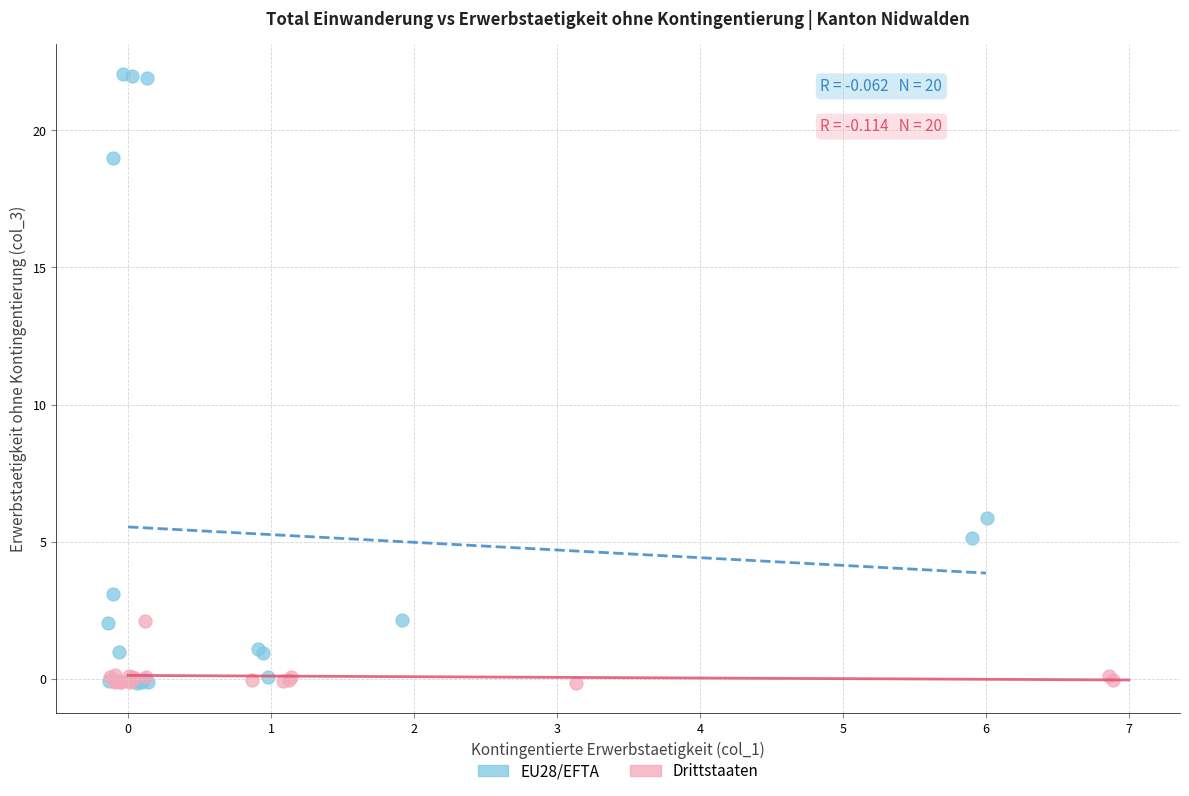

Which series has the largest Y range (max minus min)?

EU28/EFTA